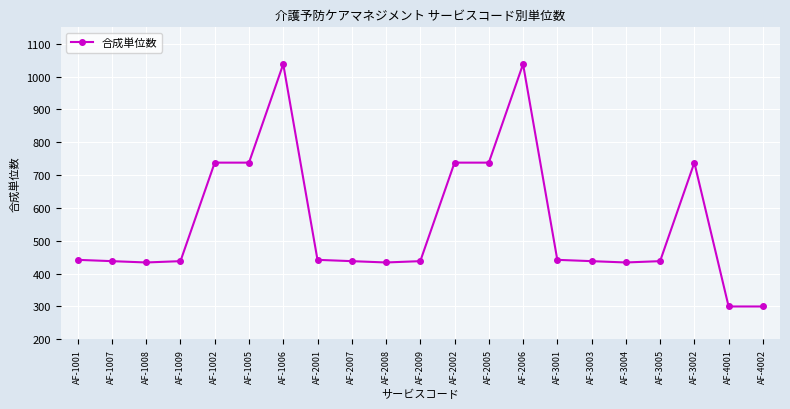

True or false: there are more than 1 points higher than both neighbors.

True